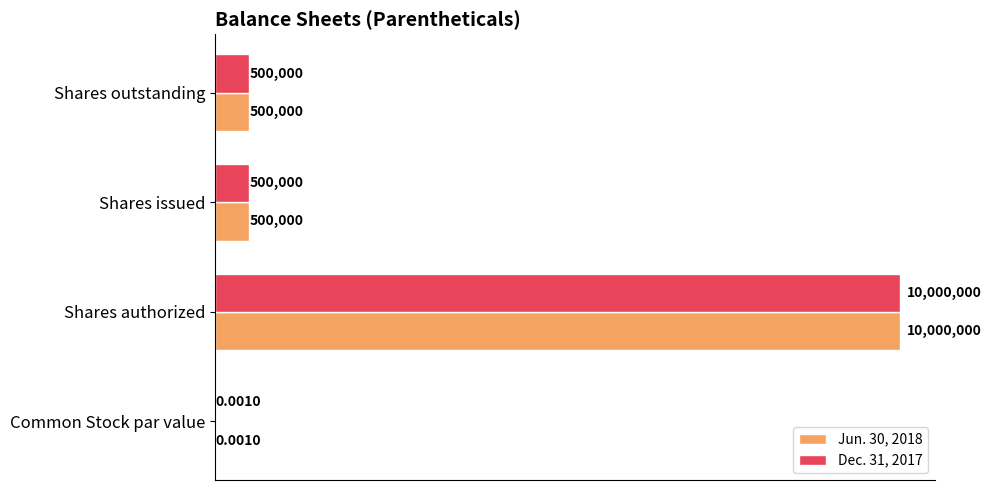

What are all the series names shown in the legend?

Jun. 30, 2018, Dec. 31, 2017